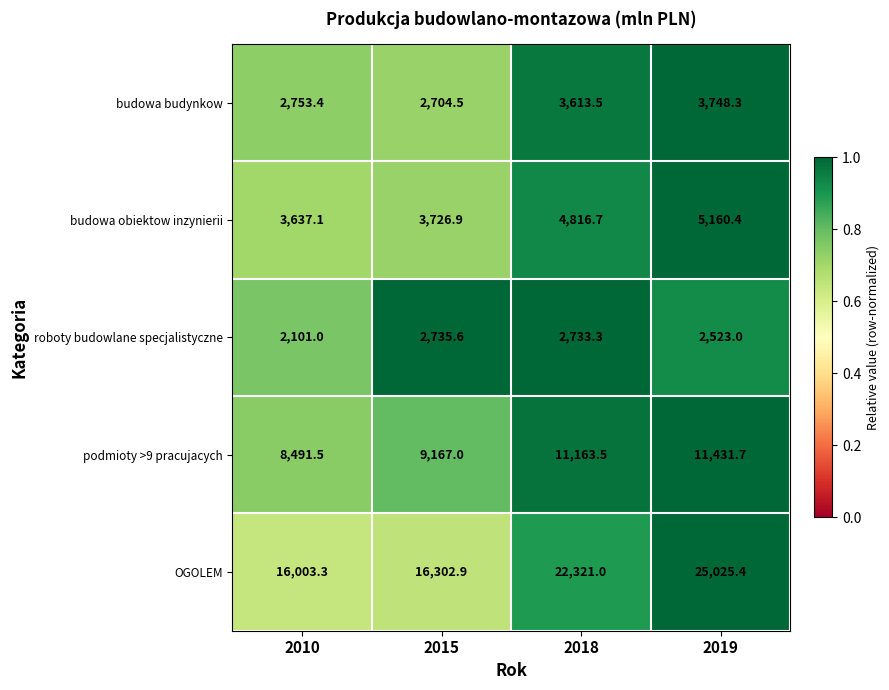

Which series has the largest total across all categories?

OGOLEM